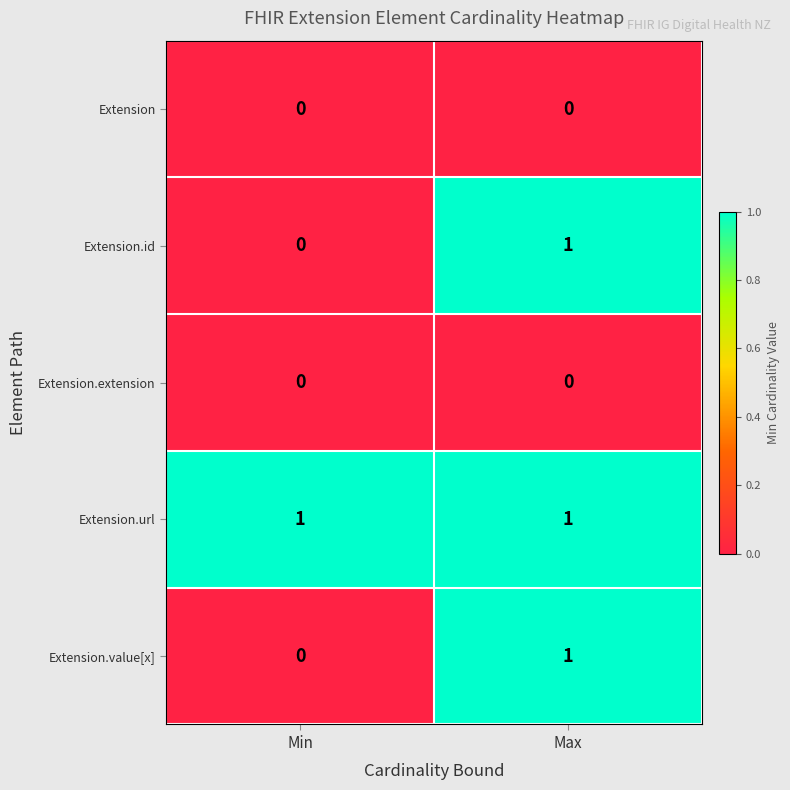

At which category is the sum across all series the highest?

Max